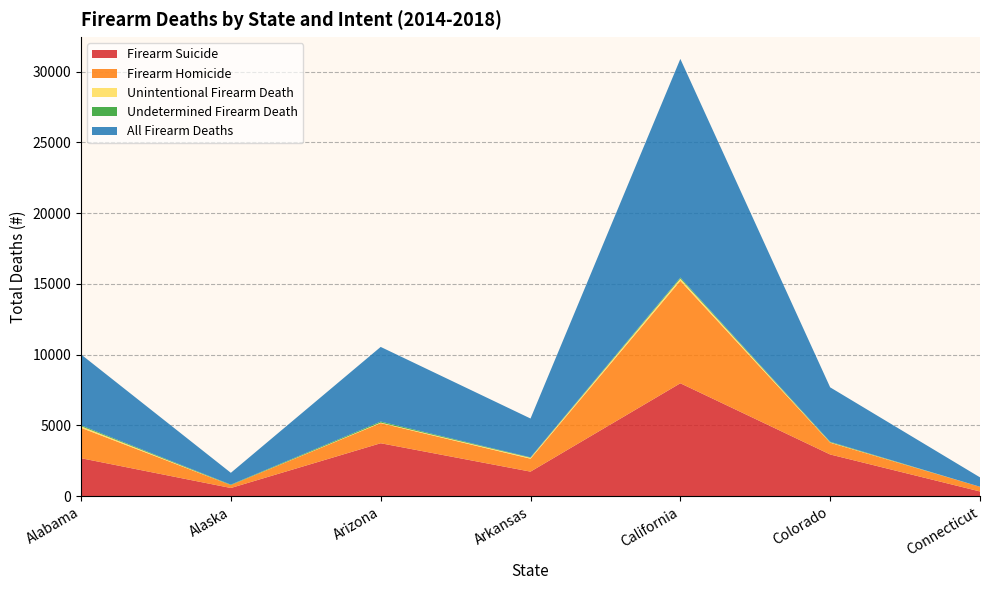

Reading left to right, what are all the values shown in this chart?

Firearm Suicide: Alabama=2682	Alaska=577	Arizona=3739	Arkansas=1733	California=7975	Colorado=2945	Connecticut=332
Firearm Homicide: Alabama=2146	Alaska=208	Arizona=1422	Arkansas=913	California=7239	Colorado=833	Connecticut=332
Unintentional Firearm Death: Alabama=115	Alaska=0	Arizona=39	Arkansas=67	California=160	Colorado=28	Connecticut=0
Undetermined Firearm Death: Alabama=64	Alaska=30	Arizona=72	Arkansas=30	California=71	Colorado=38	Connecticut=0
All Firearm Deaths: Alabama=5007	Alaska=834	Arizona=5272	Arkansas=2743	California=15445	Colorado=3844	Connecticut=664